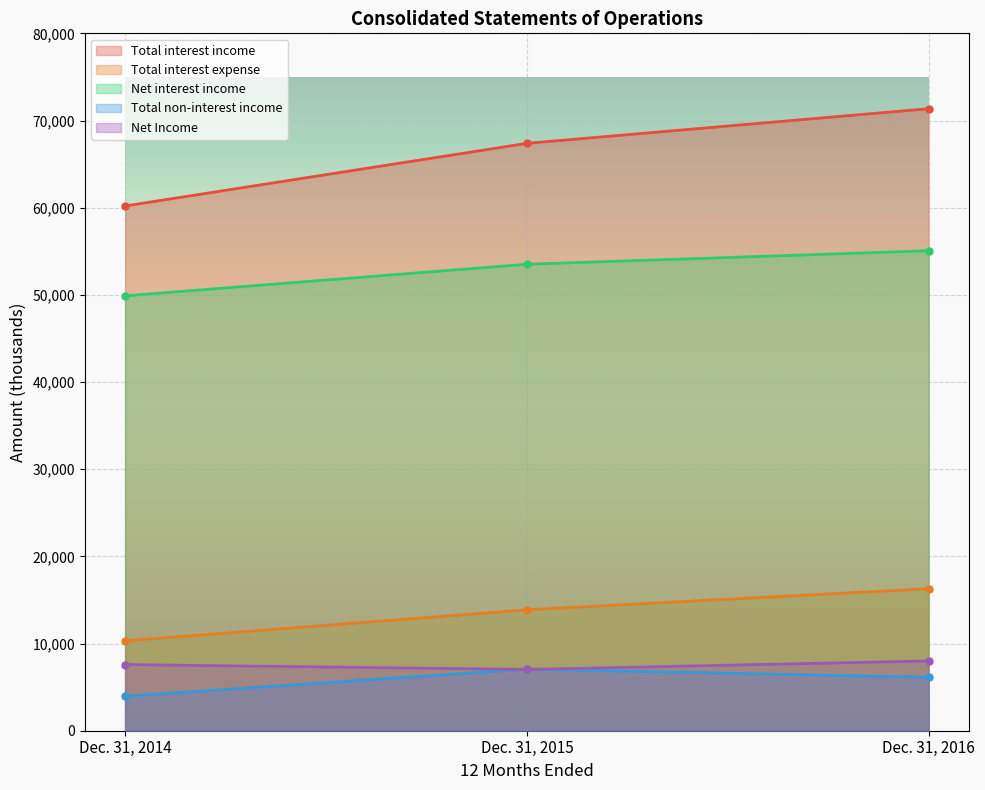

What is the difference between the highest and lowest values at Dec. 31, 2014?

56237